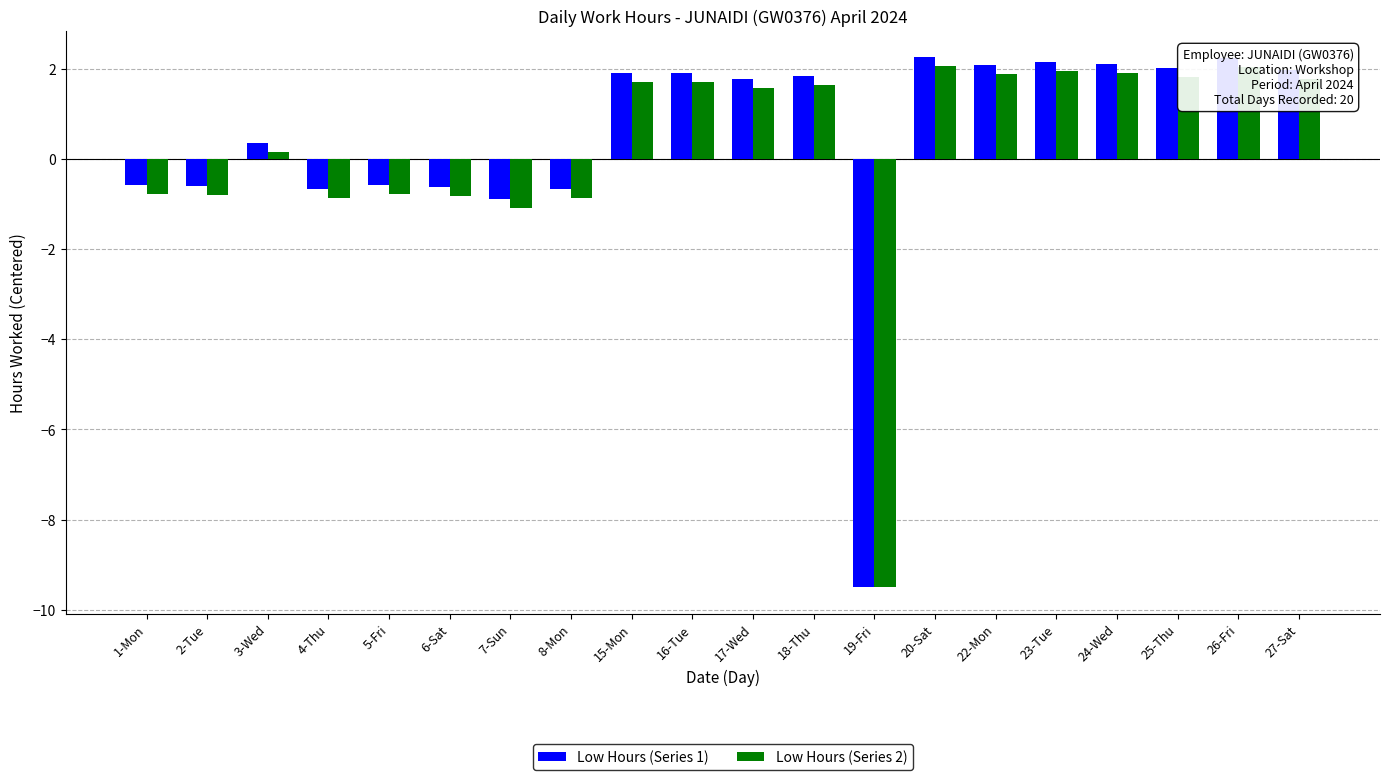

How many bars are there in each group?

2